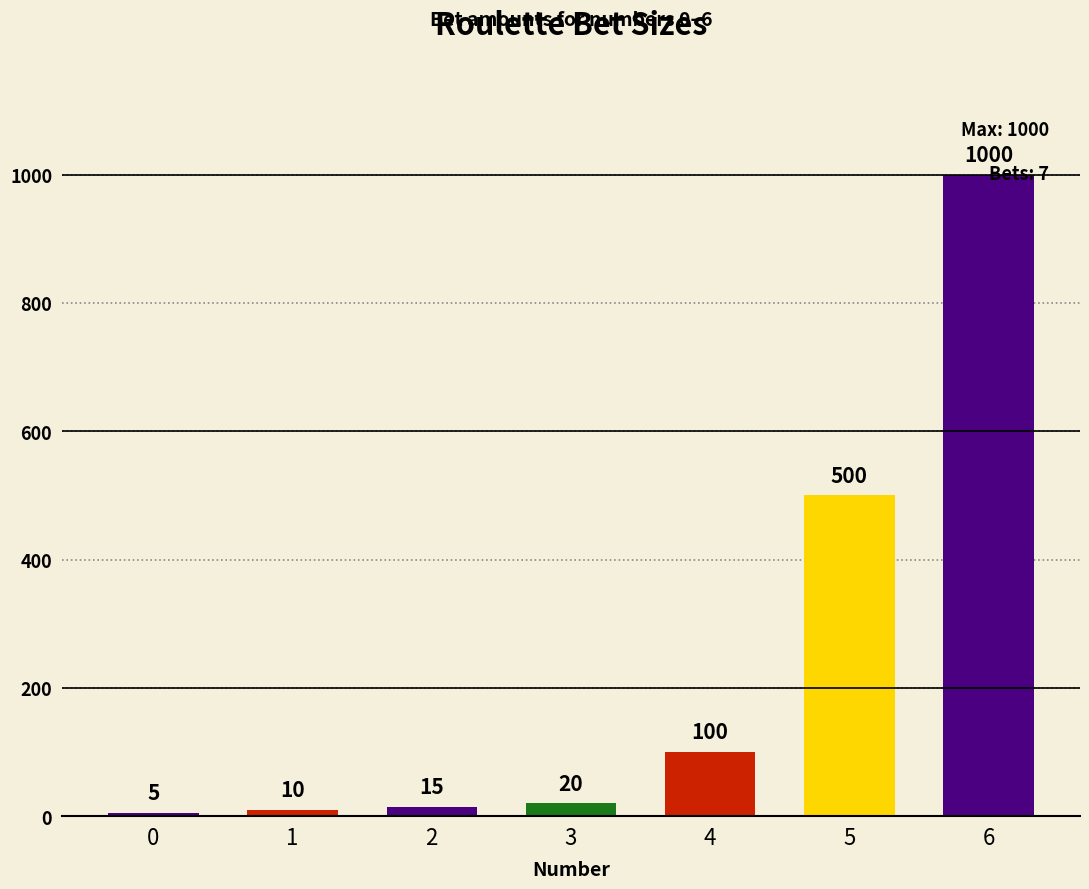

Count the number of data series in this chart.

1